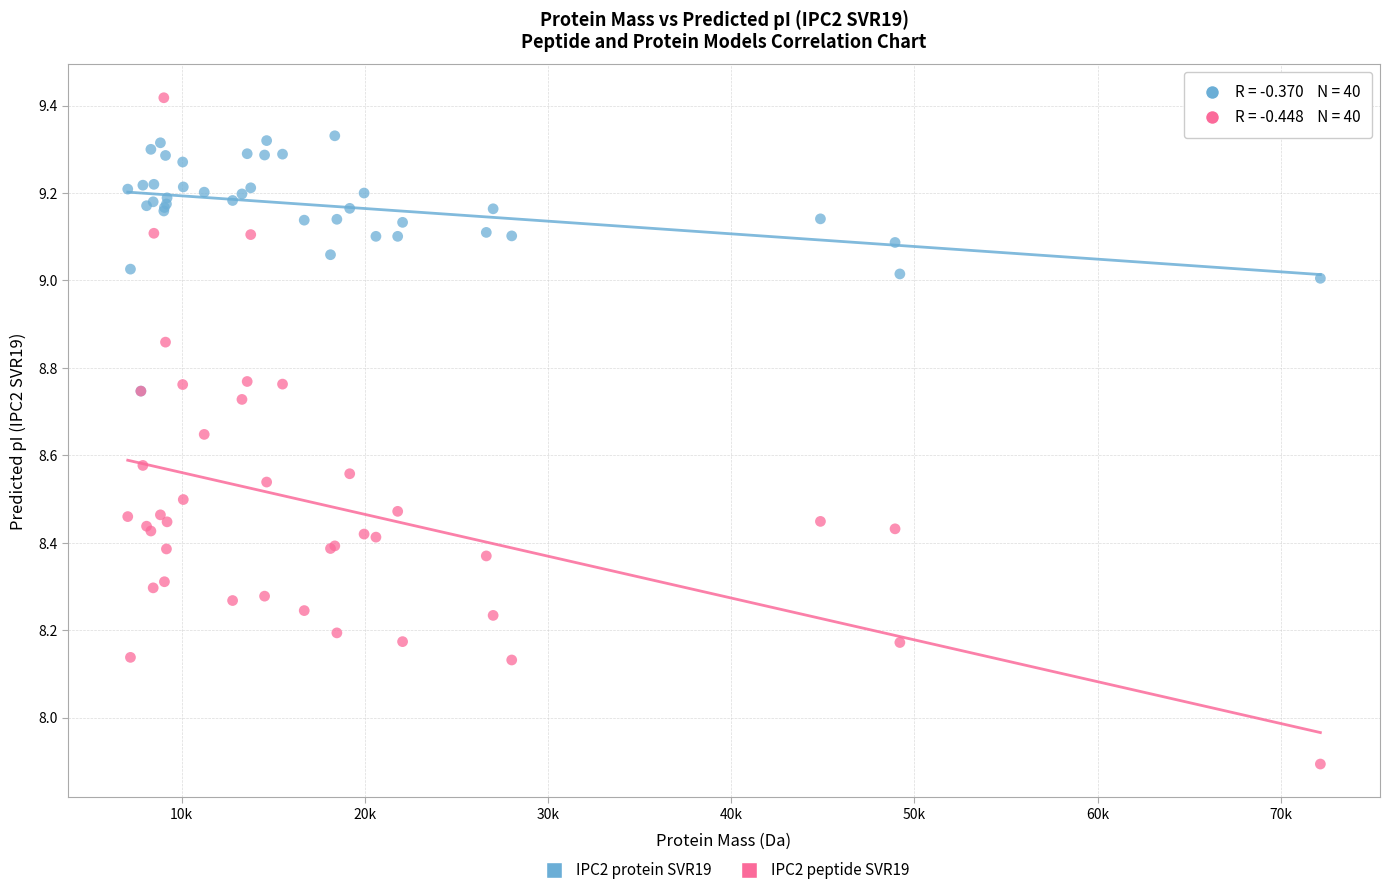

In the IPC2 peptide SVR19 series, what Y value is closest to 8?

7.9